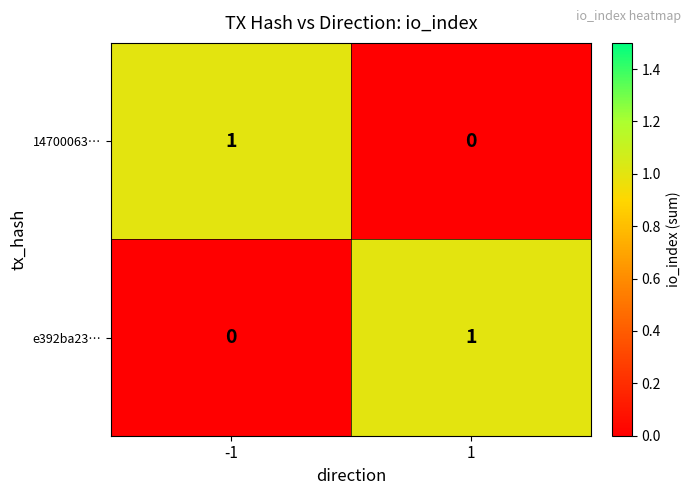

The e392ba23… series shows 2 at 1. True or false?

False